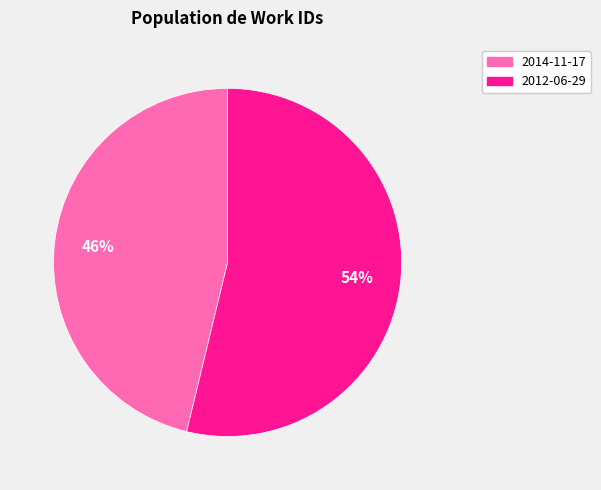

To the nearest percent, what is the difference between the 2012-06-29 and 2014-11-17 slice percentages?

8%